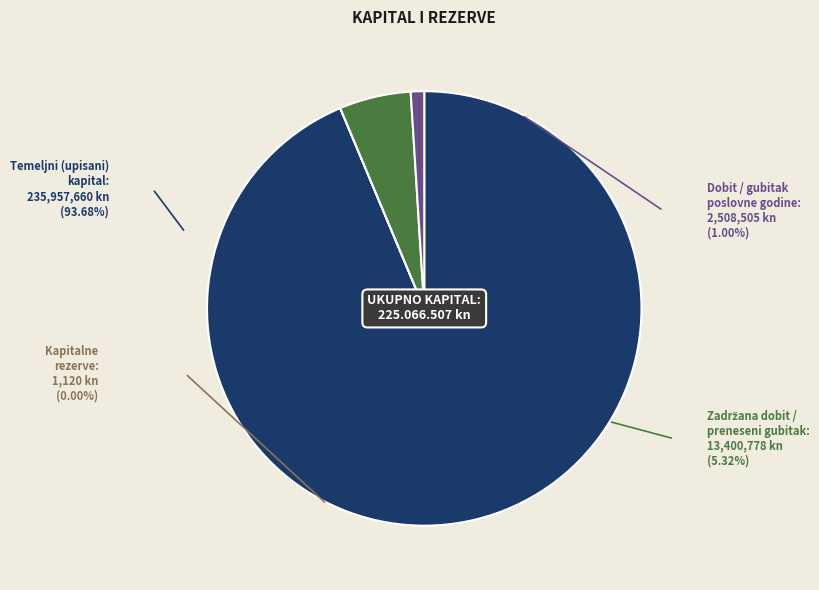

What is the change in value from Zadržana dobit / preneseni gubitak to Dobit / gubitak poslovne godine?

-10892273